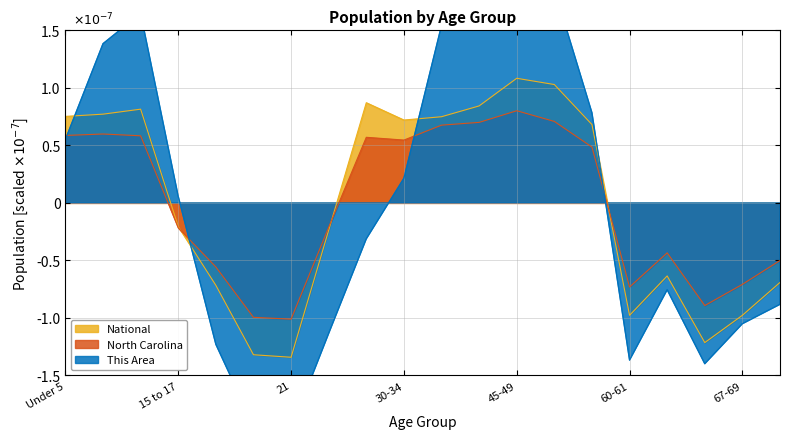

In This Area, how many points are lower than both neighbors (excluding endpoints)?

3